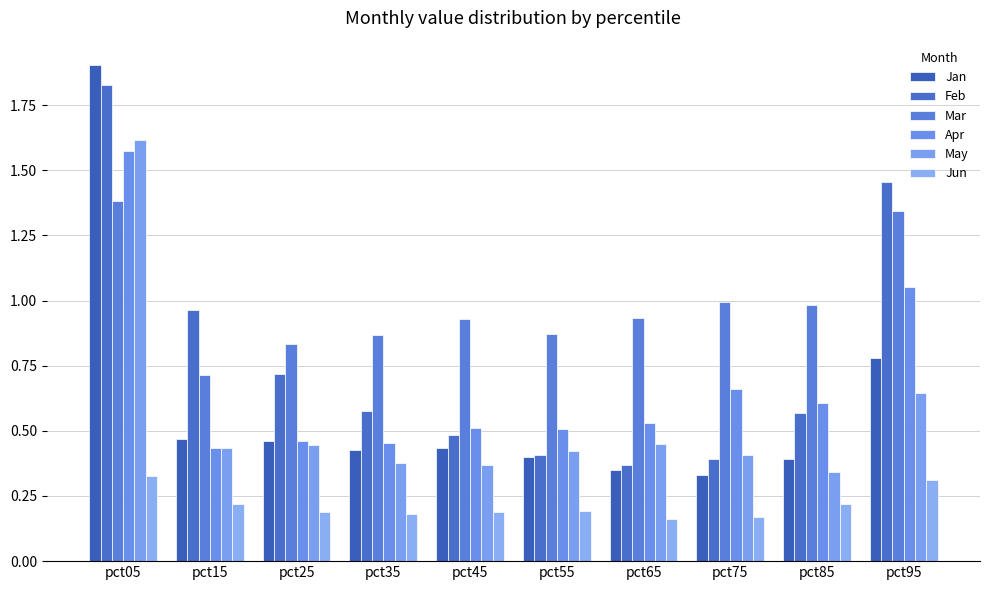

Is it true that Apr equals 0.5 at pct45?

True